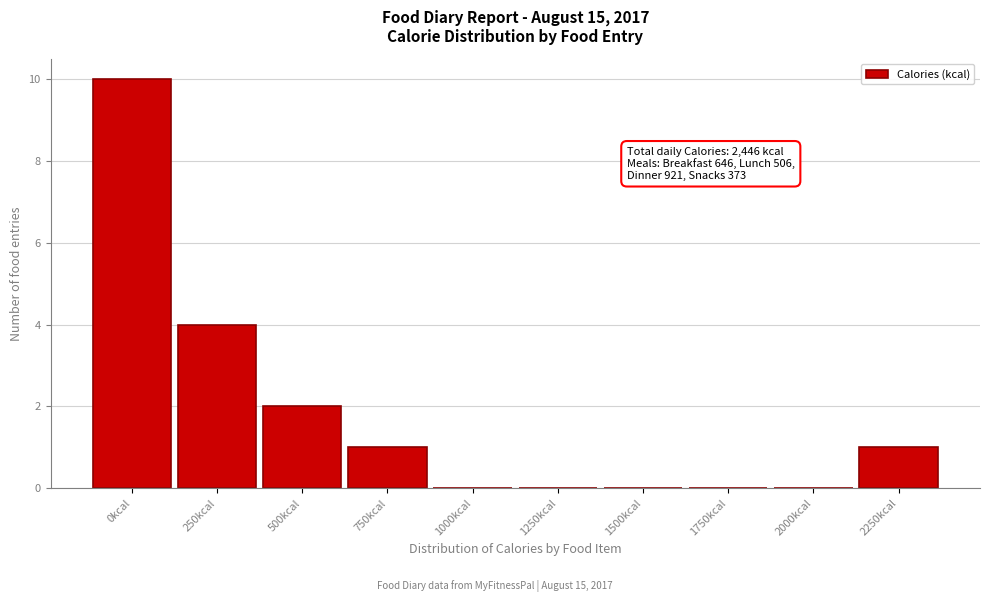

Reading left to right, transcribe all the data shown in this chart.

0kcal=10	250kcal=4	500kcal=2	750kcal=1	1000kcal=0	1250kcal=0	1500kcal=0	1750kcal=0	2000kcal=0	2250kcal=1